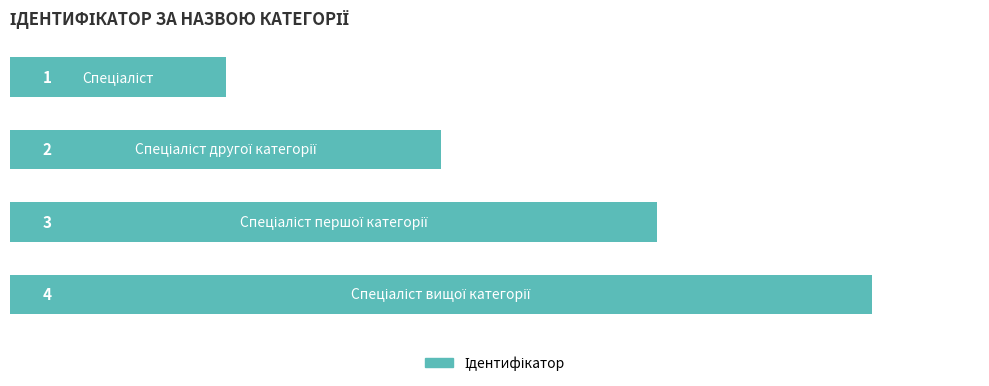

What is the value of the 1st bar from the top?

1